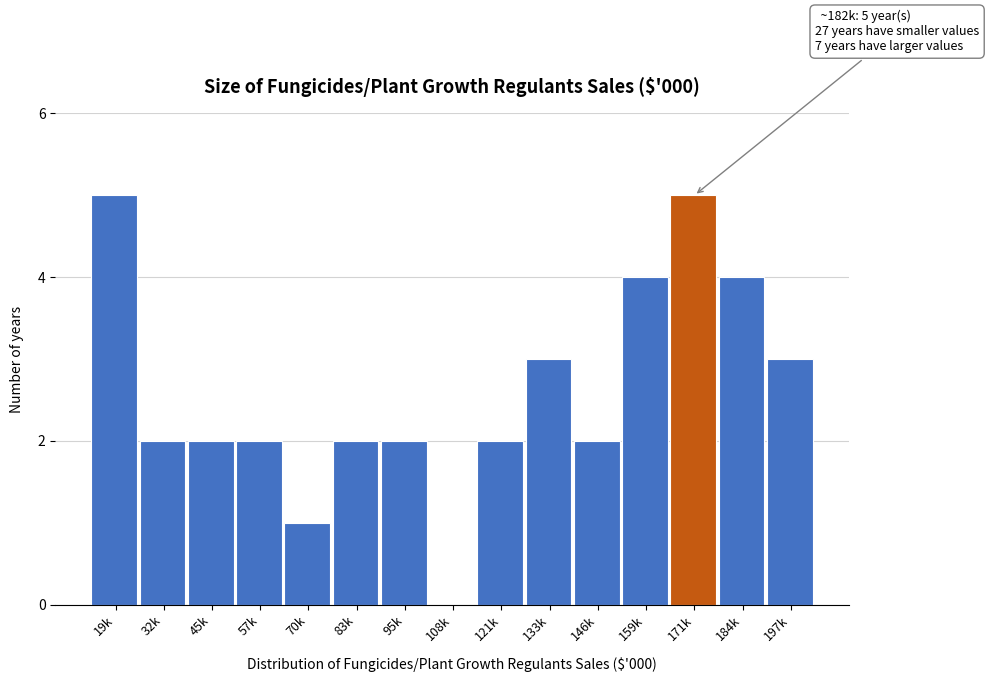

Reading left to right, list all the values displayed in this chart.

19k=5	32k=2	45k=2	57k=2	70k=1	83k=2	95k=2	108k=0	121k=2	133k=3	146k=2	159k=4	171k=5	184k=4	197k=3